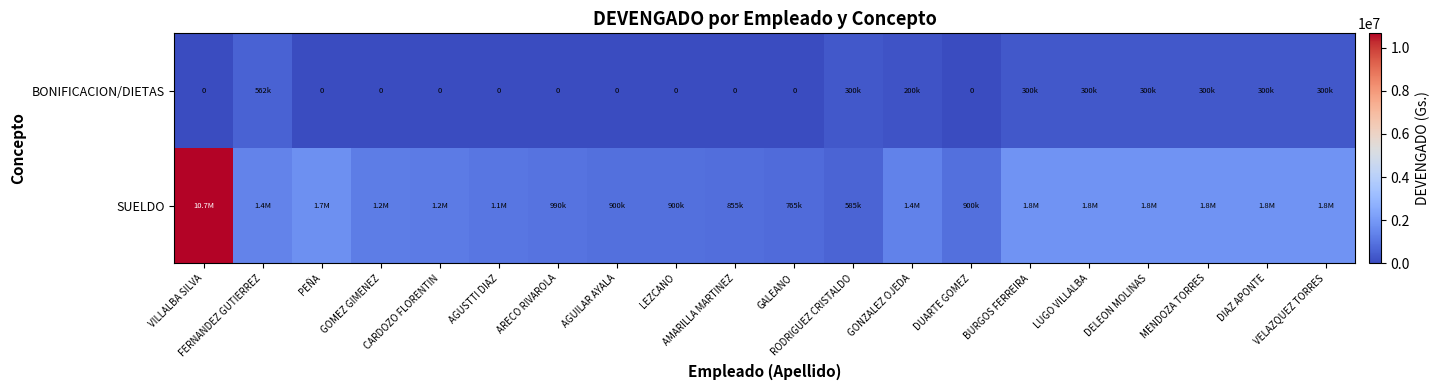

Is it true that BONIFICACION/DIETAS equals 0 at CARDOZO FLORENTIN?

True